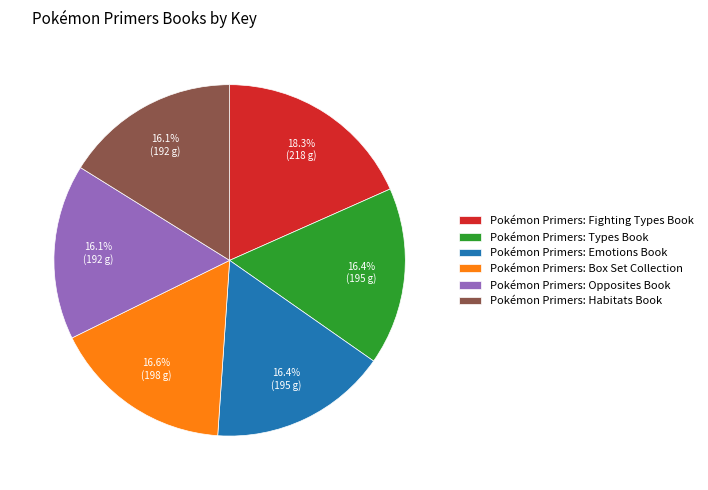

What is the largest slice in the pie chart?

Pokémon Primers: Fighting Types Book